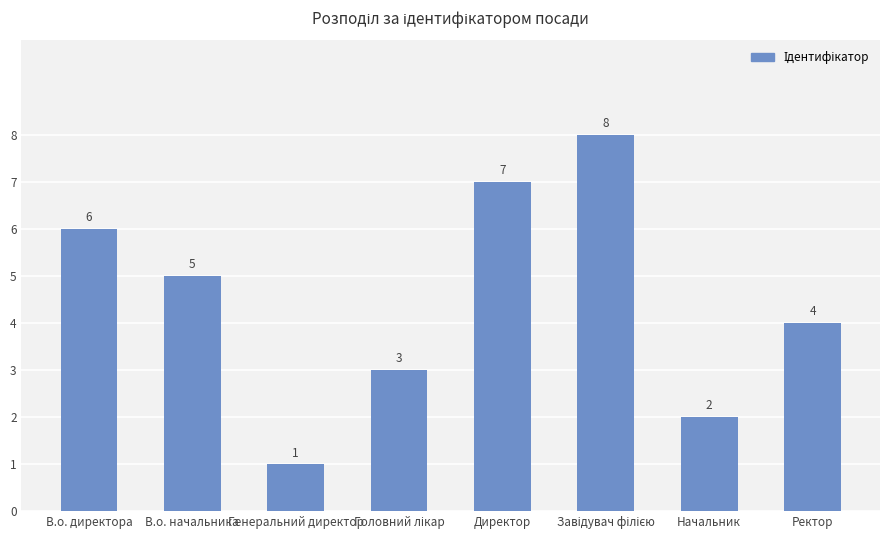

Reading right to left, extract all data points from this chart.

4	2	8	7	3	1	5	6